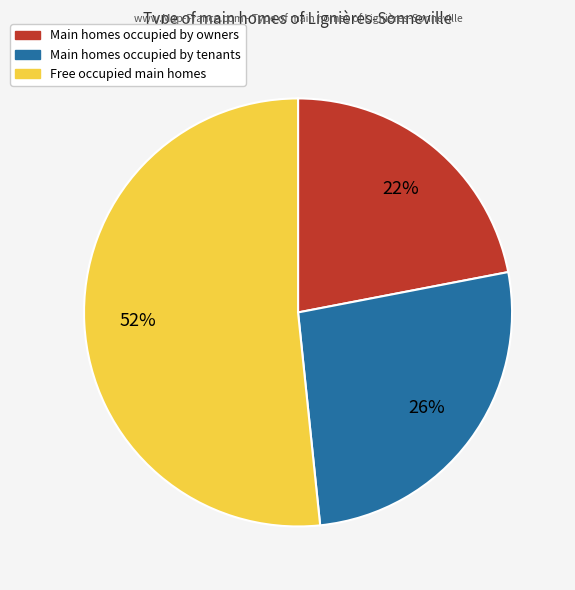

To the nearest percent, what portion does Main homes occupied by tenants represent?

26%